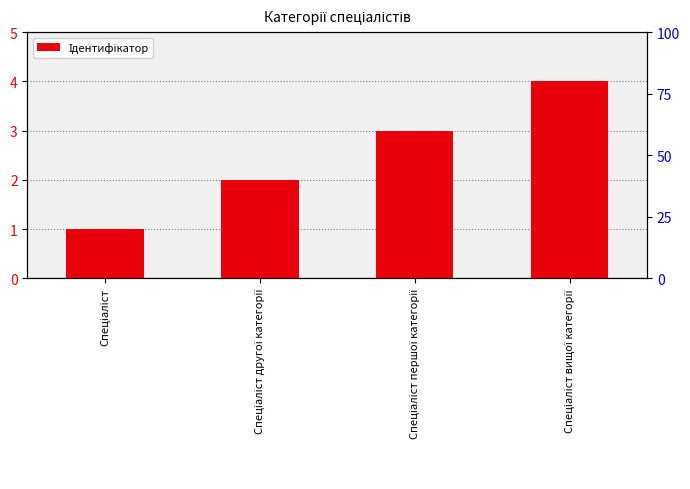

Rank the categories by value from highest to lowest.

Спеціаліст вищої категорії, Спеціаліст першої категорії, Спеціаліст другої категорії, Спеціаліст